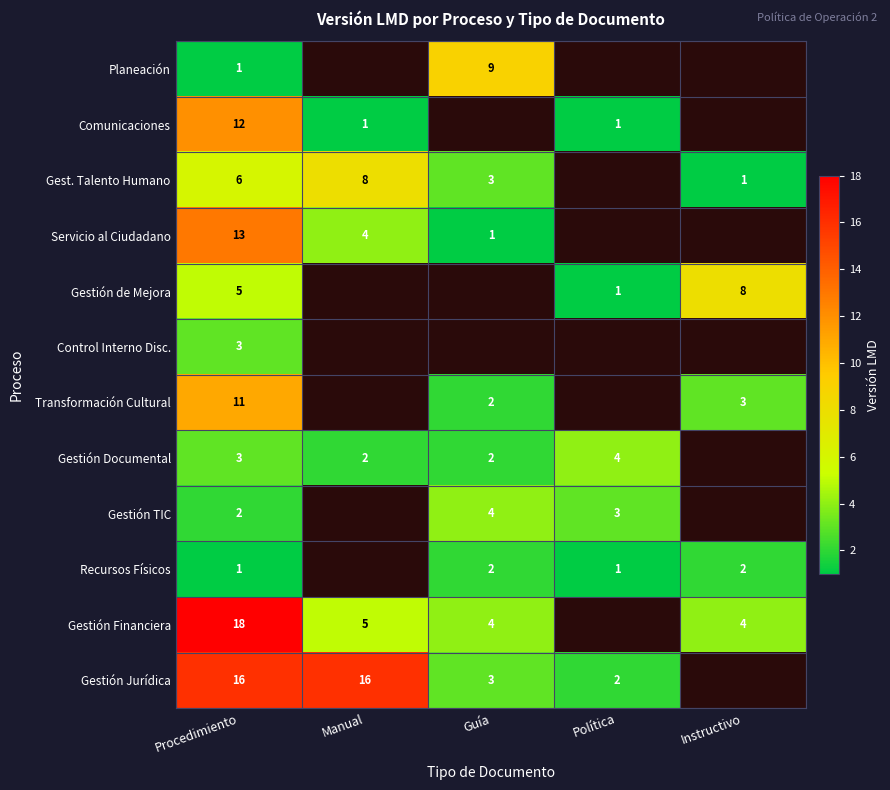

What is the total value across all series at Procedimiento?

91